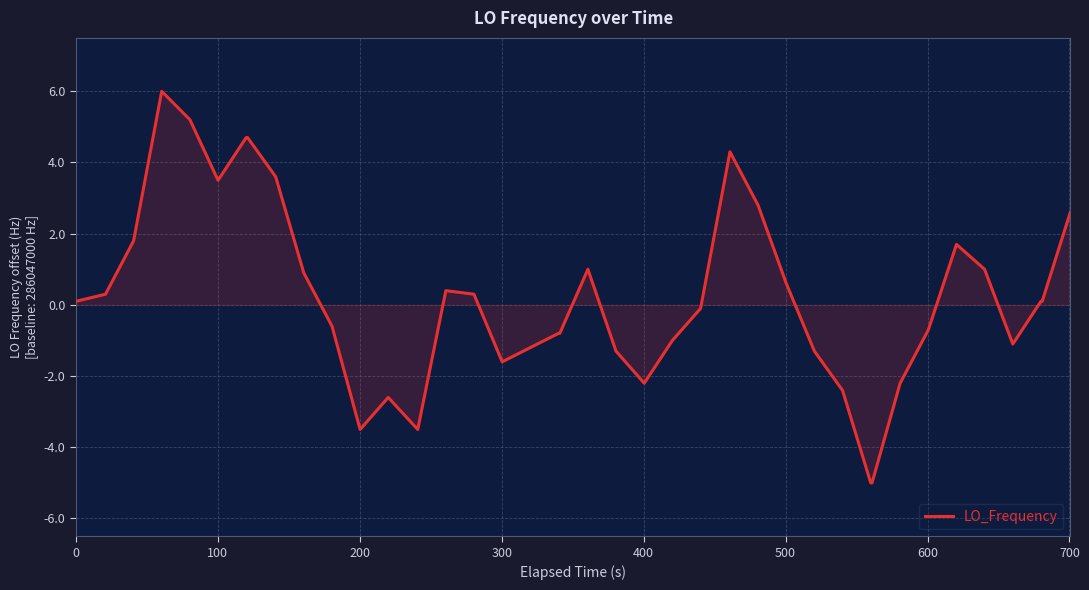

What is the smallest value displayed?

-5.0